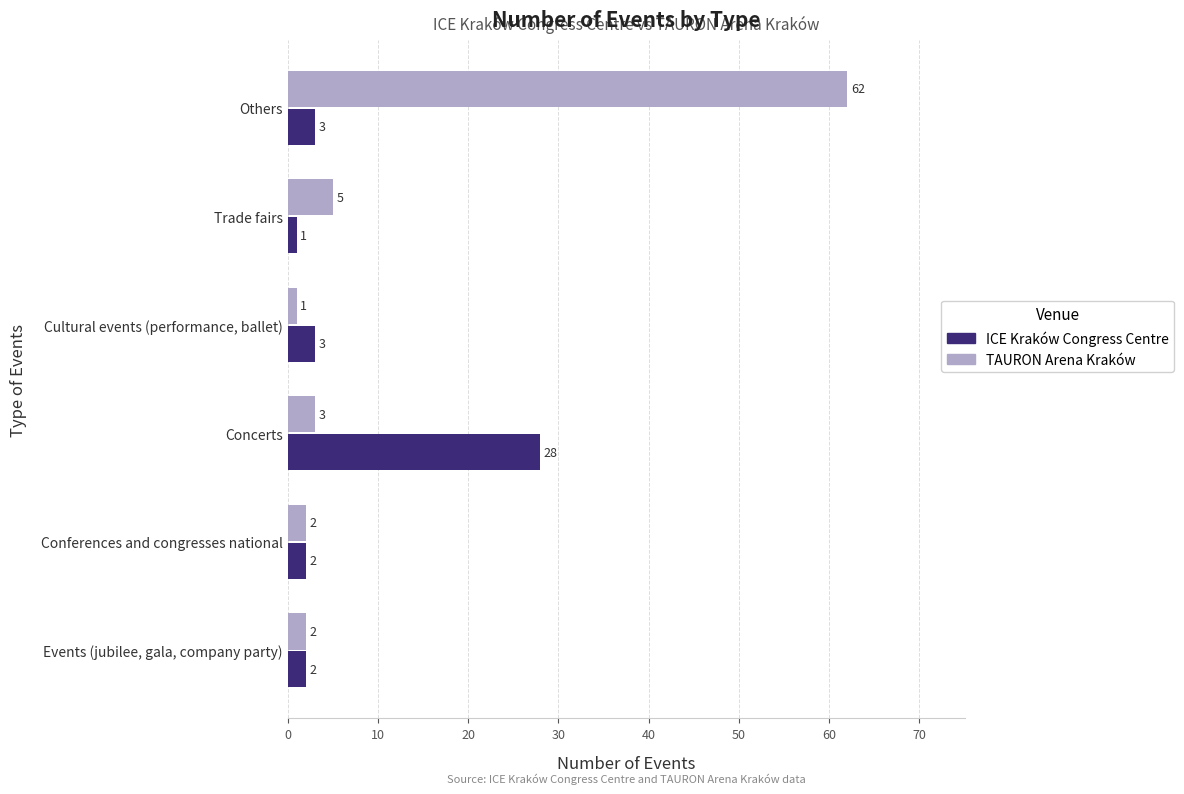

Which series has the largest range (max minus min)?

TAURON Arena Kraków